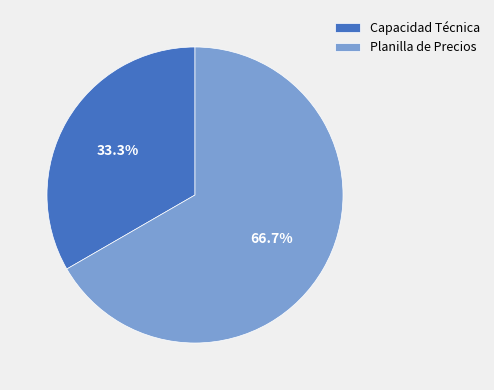

What is the ratio of the value at Planilla de Precios to the value at Capacidad Técnica?

2.0